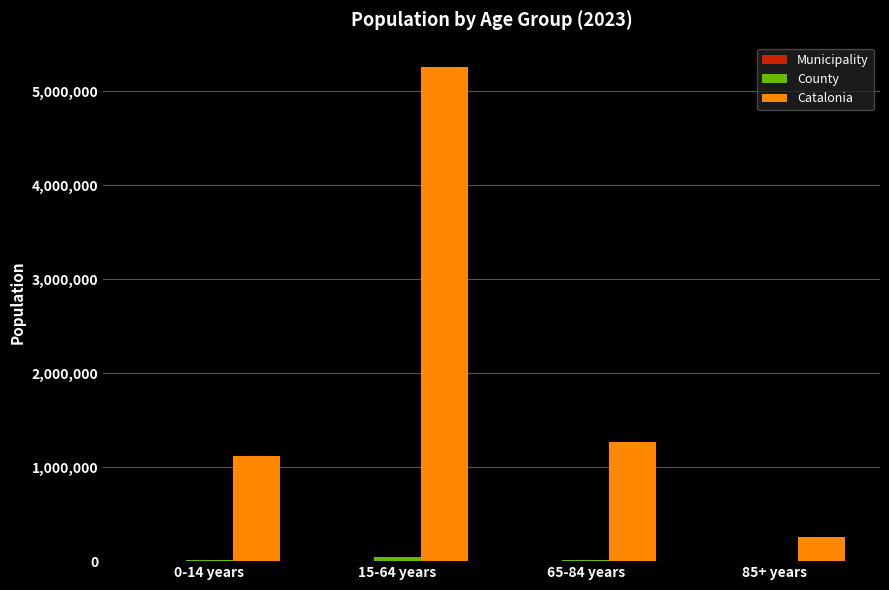

The value of Catalonia at 85+ years is 87692. True or false?

False